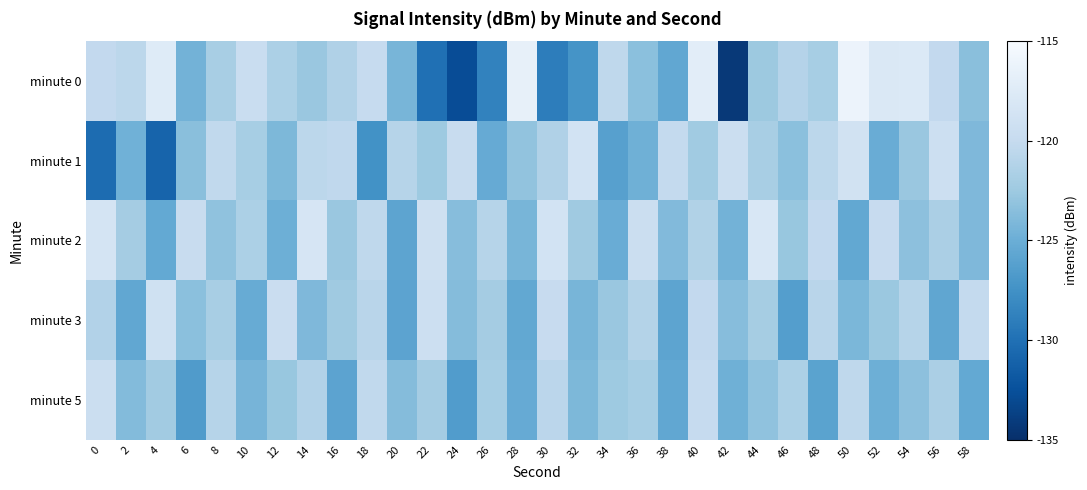

What is the minimum value shown in the chart?

-134.3